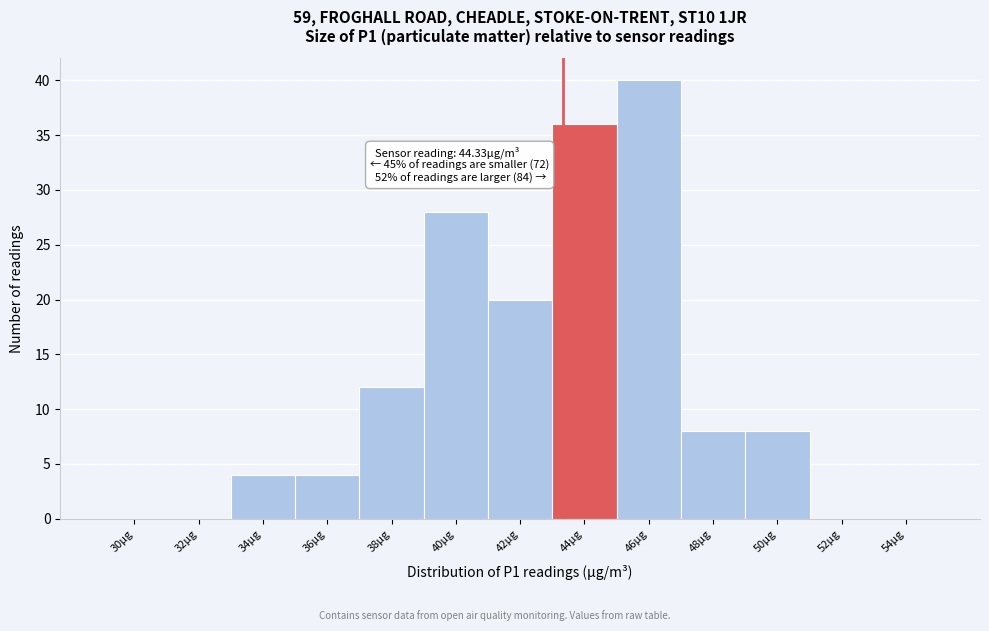

Reading right to left, what are all the values shown in this chart?

54µg=0	52µg=0	50µg=8	48µg=8	46µg=40	44µg=36	42µg=20	40µg=28	38µg=12	36µg=4	34µg=4	32µg=0	30µg=0